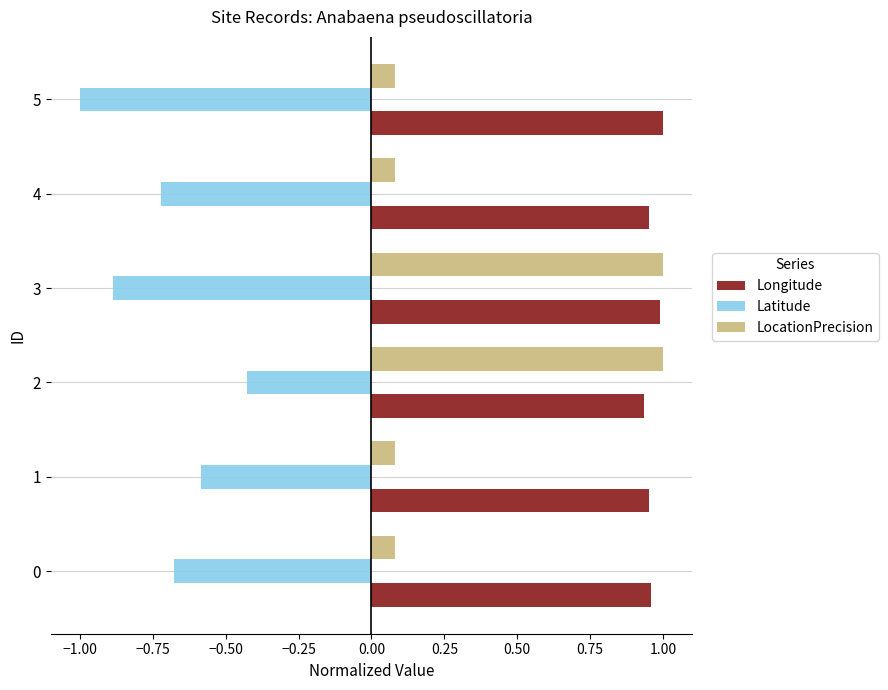

What is the difference between the Latitude values at 4 and 5?

0.3